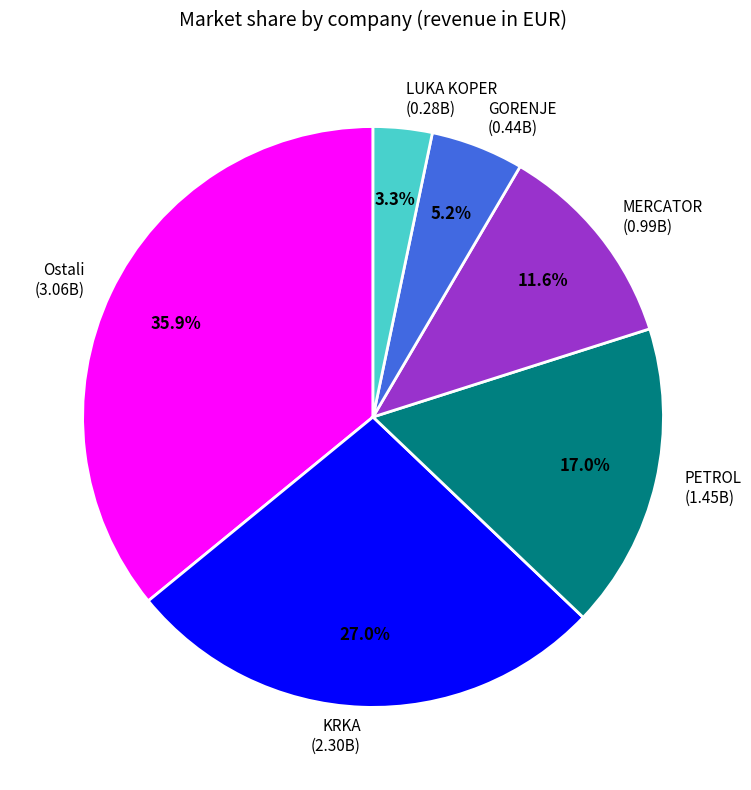

Is there any slice that represents more than half of the pie?

No